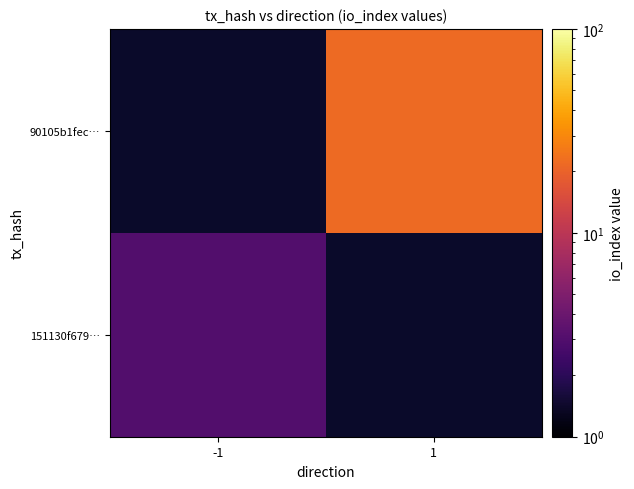

How many data points does each series have?

2